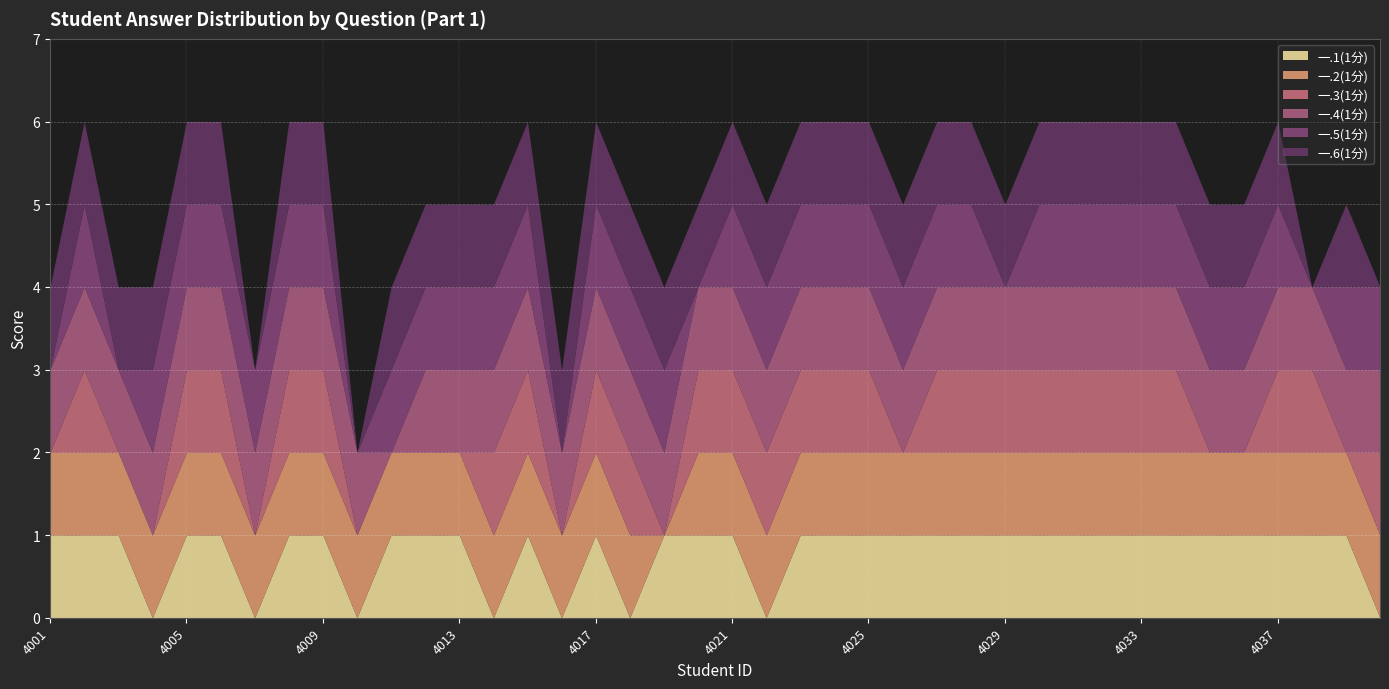

Reading left to right, list all the values displayed in this chart.

一.1(1分): 2021054001=1	2021054002=1	2021054003=1	2021054004=0	2021054005=1	2021054006=1	2021054007=0	2021054008=1	2021054009=1	2021054010=0	2021054011=1	2021054012=1	2021054013=1	2021054014=0	2021054015=1	2021054016=0	2021054017=1	2021054018=0	2021054019=1	2021054020=1	2021054021=1	2021054022=0	2021054023=1	2021054024=1	2021054025=1	2021054026=1	2021054027=1	2021054028=1	2021054029=1	2021054030=1	2021054031=1	2021054032=1	2021054033=1	2021054034=1	2021054035=1	2021054036=1	2021054037=1	2021054038=1	2021054039=1	2021054040=0
一.2(1分): 2021054001=1	2021054002=1	2021054003=1	2021054004=1	2021054005=1	2021054006=1	2021054007=1	2021054008=1	2021054009=1	2021054010=1	2021054011=1	2021054012=1	2021054013=1	2021054014=1	2021054015=1	2021054016=1	2021054017=1	2021054018=1	2021054019=0	2021054020=1	2021054021=1	2021054022=1	2021054023=1	2021054024=1	2021054025=1	2021054026=1	2021054027=1	2021054028=1	2021054029=1	2021054030=1	2021054031=1	2021054032=1	2021054033=1	2021054034=1	2021054035=1	2021054036=1	2021054037=1	2021054038=1	2021054039=1	2021054040=1
一.3(1分): 2021054001=0	2021054002=1	2021054003=0	2021054004=0	2021054005=1	2021054006=1	2021054007=0	2021054008=1	2021054009=1	2021054010=0	2021054011=0	2021054012=0	2021054013=0	2021054014=1	2021054015=1	2021054016=0	2021054017=1	2021054018=1	2021054019=0	2021054020=1	2021054021=1	2021054022=1	2021054023=1	2021054024=1	2021054025=1	2021054026=0	2021054027=1	2021054028=1	2021054029=1	2021054030=1	2021054031=1	2021054032=1	2021054033=1	2021054034=1	2021054035=0	2021054036=0	2021054037=1	2021054038=1	2021054039=0	2021054040=1
一.4(1分): 2021054001=1	2021054002=1	2021054003=1	2021054004=1	2021054005=1	2021054006=1	2021054007=1	2021054008=1	2021054009=1	2021054010=1	2021054011=0	2021054012=1	2021054013=1	2021054014=1	2021054015=1	2021054016=1	2021054017=1	2021054018=1	2021054019=1	2021054020=1	2021054021=1	2021054022=1	2021054023=1	2021054024=1	2021054025=1	2021054026=1	2021054027=1	2021054028=1	2021054029=1	2021054030=1	2021054031=1	2021054032=1	2021054033=1	2021054034=1	2021054035=1	2021054036=1	2021054037=1	2021054038=1	2021054039=1	2021054040=1
一.5(1分): 2021054001=0	2021054002=1	2021054003=0	2021054004=1	2021054005=1	2021054006=1	2021054007=1	2021054008=1	2021054009=1	2021054010=0	2021054011=1	2021054012=1	2021054013=1	2021054014=1	2021054015=1	2021054016=0	2021054017=1	2021054018=1	2021054019=1	2021054020=0	2021054021=1	2021054022=1	2021054023=1	2021054024=1	2021054025=1	2021054026=1	2021054027=1	2021054028=1	2021054029=0	2021054030=1	2021054031=1	2021054032=1	2021054033=1	2021054034=1	2021054035=1	2021054036=1	2021054037=1	2021054038=0	2021054039=1	2021054040=1
一.6(1分): 2021054001=1	2021054002=1	2021054003=1	2021054004=1	2021054005=1	2021054006=1	2021054007=0	2021054008=1	2021054009=1	2021054010=0	2021054011=1	2021054012=1	2021054013=1	2021054014=1	2021054015=1	2021054016=1	2021054017=1	2021054018=1	2021054019=1	2021054020=1	2021054021=1	2021054022=1	2021054023=1	2021054024=1	2021054025=1	2021054026=1	2021054027=1	2021054028=1	2021054029=1	2021054030=1	2021054031=1	2021054032=1	2021054033=1	2021054034=1	2021054035=1	2021054036=1	2021054037=1	2021054038=0	2021054039=1	2021054040=0